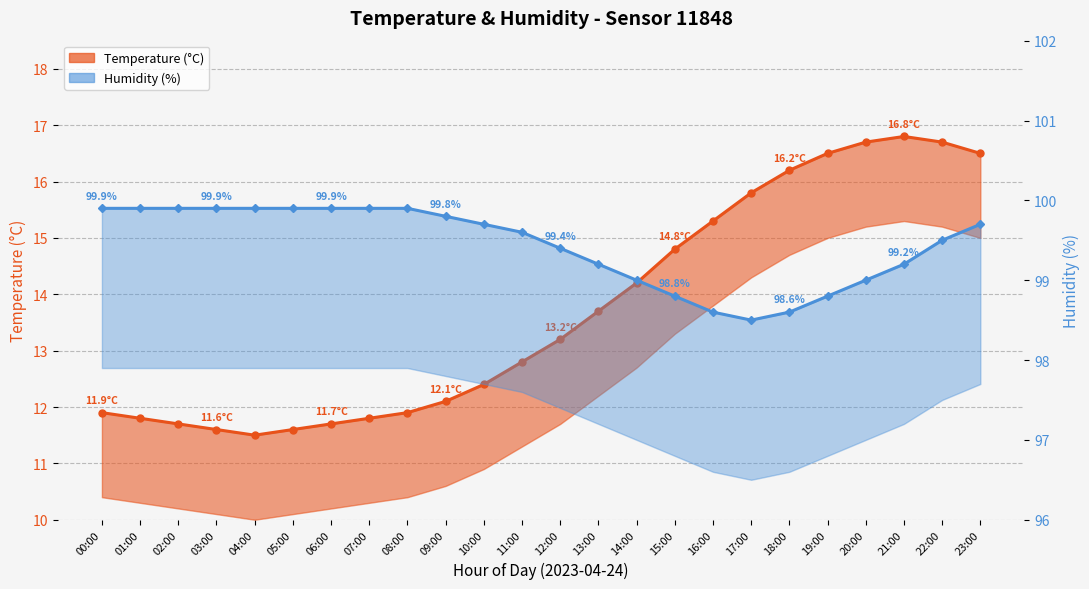

True or false: Humidity (%) has more than 0 points higher than both neighbors.

False